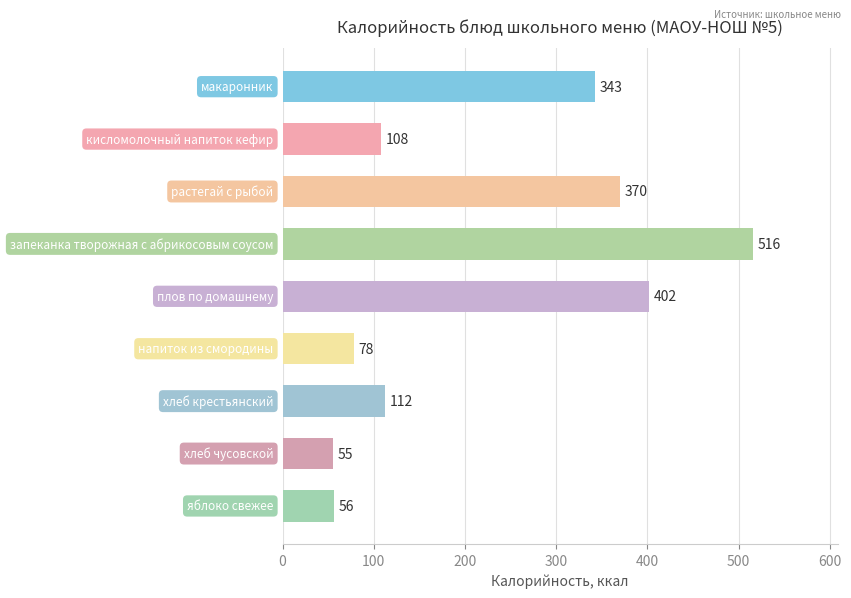

What is the value of the 4th bar from the top?

516